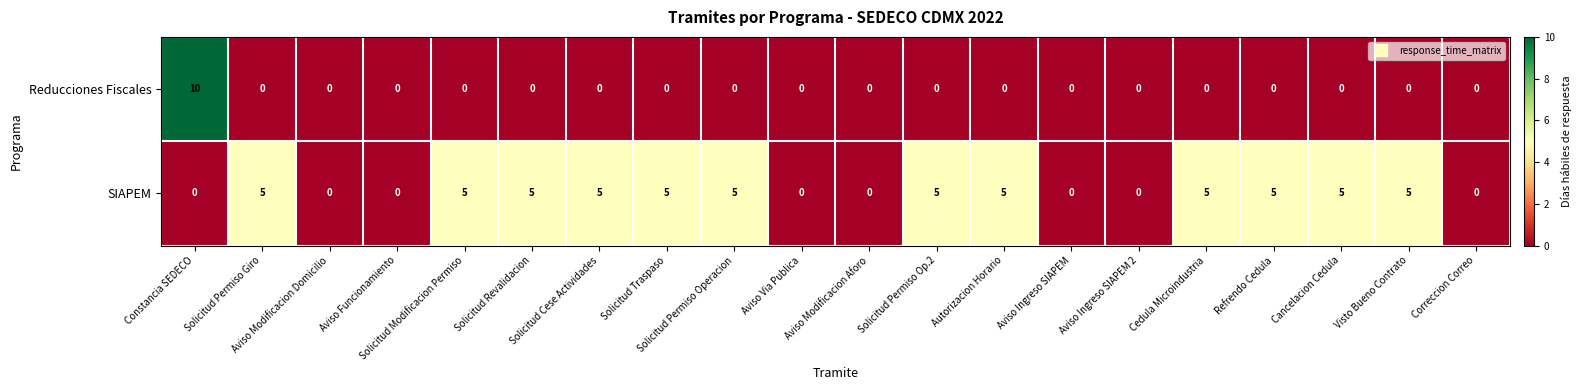

Which series has the widest spread of values?

Reducciones Fiscales